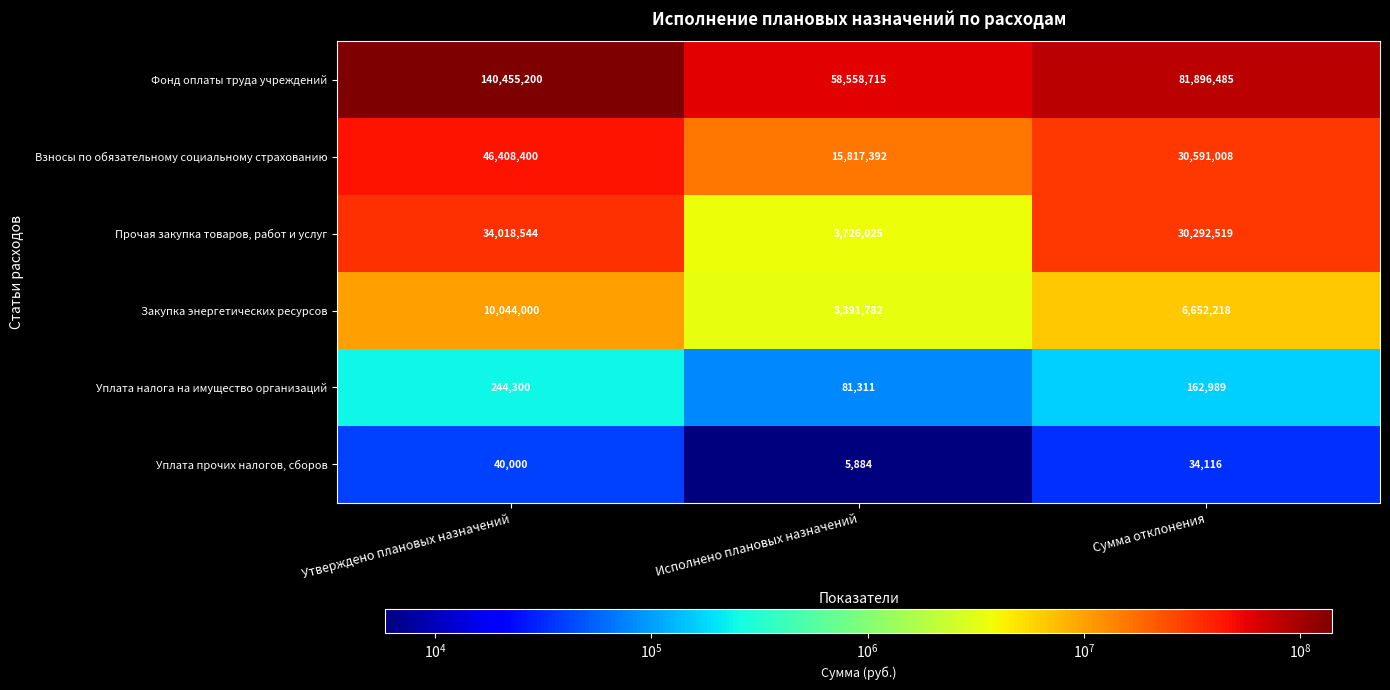

What is the maximum value for Уплата прочих налогов, сборов?

40000